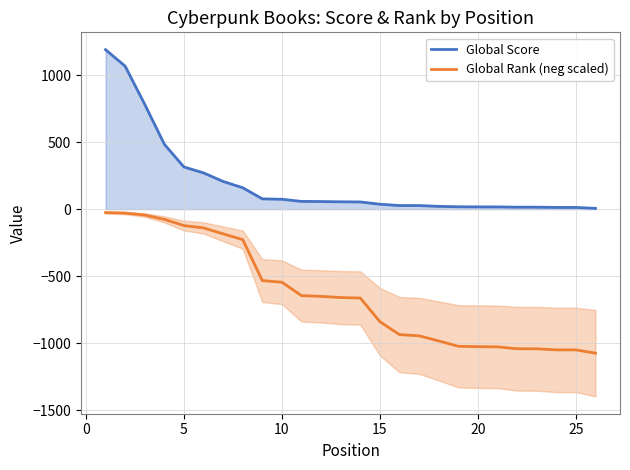

How many data points in Global Rank (neg scaled) are above -659?

12